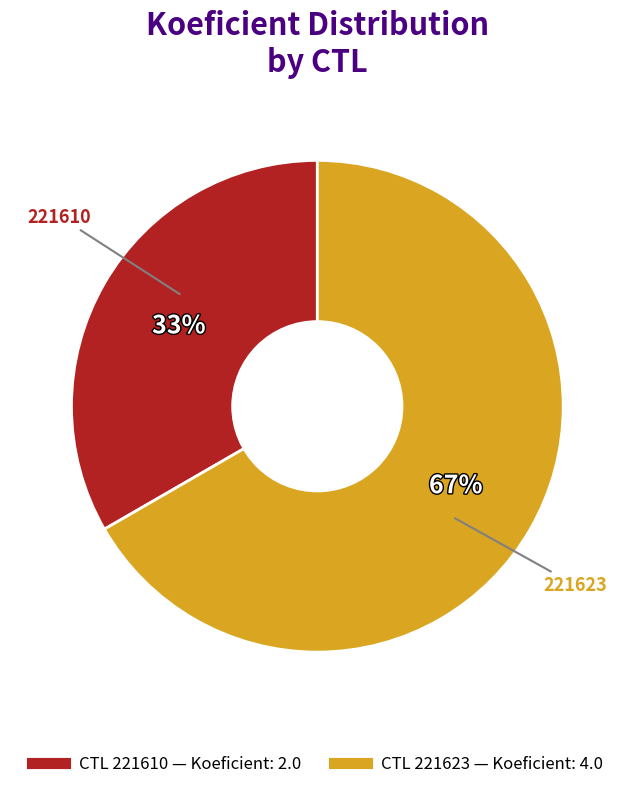

Is there any slice that represents more than half of the pie?

Yes